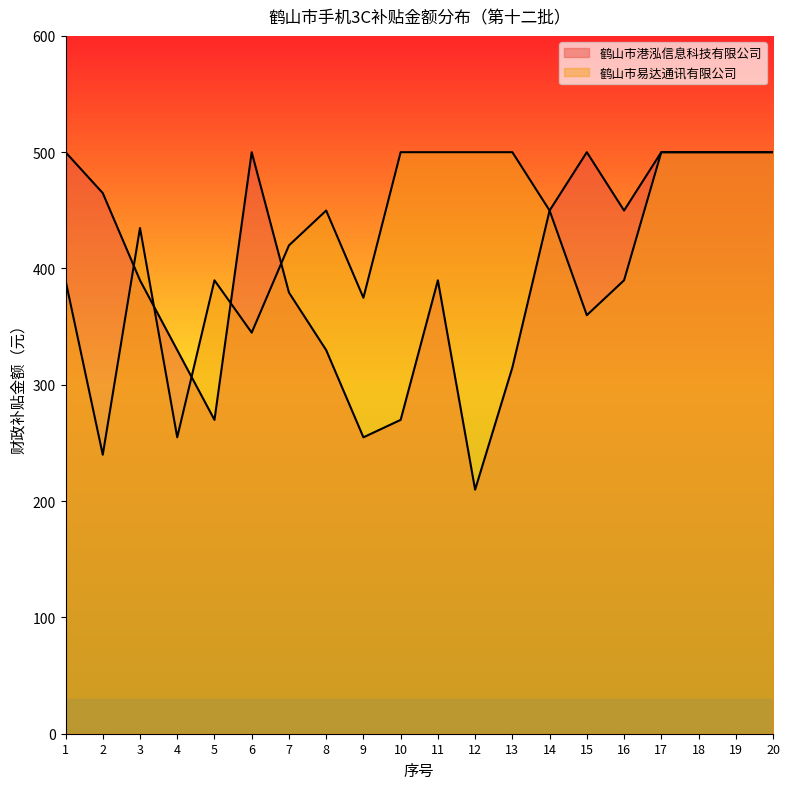

At which label does 鹤山市港泓信息科技有限公司 reach its minimum?

12